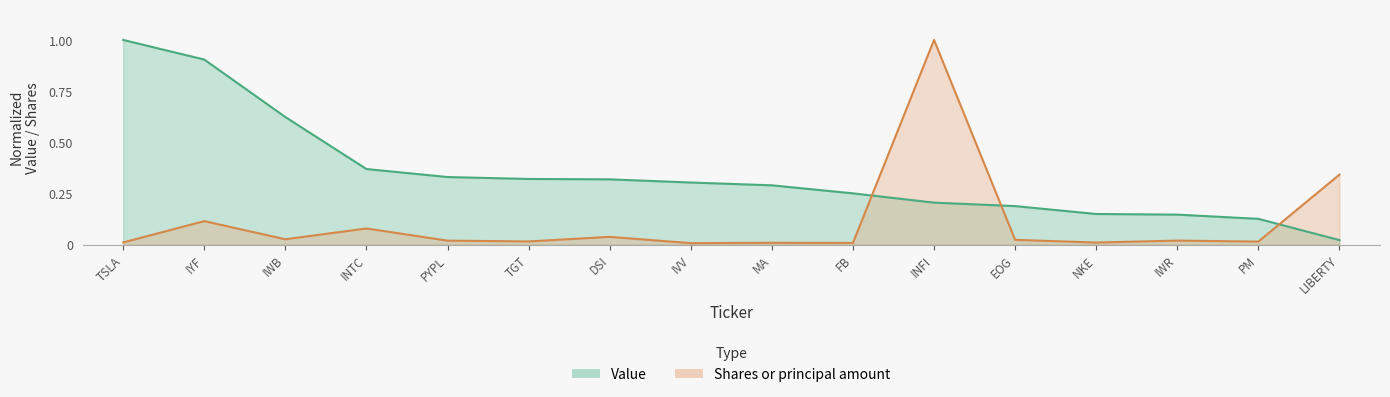

What is the highest value of the Shares or principal amount series?

1.0